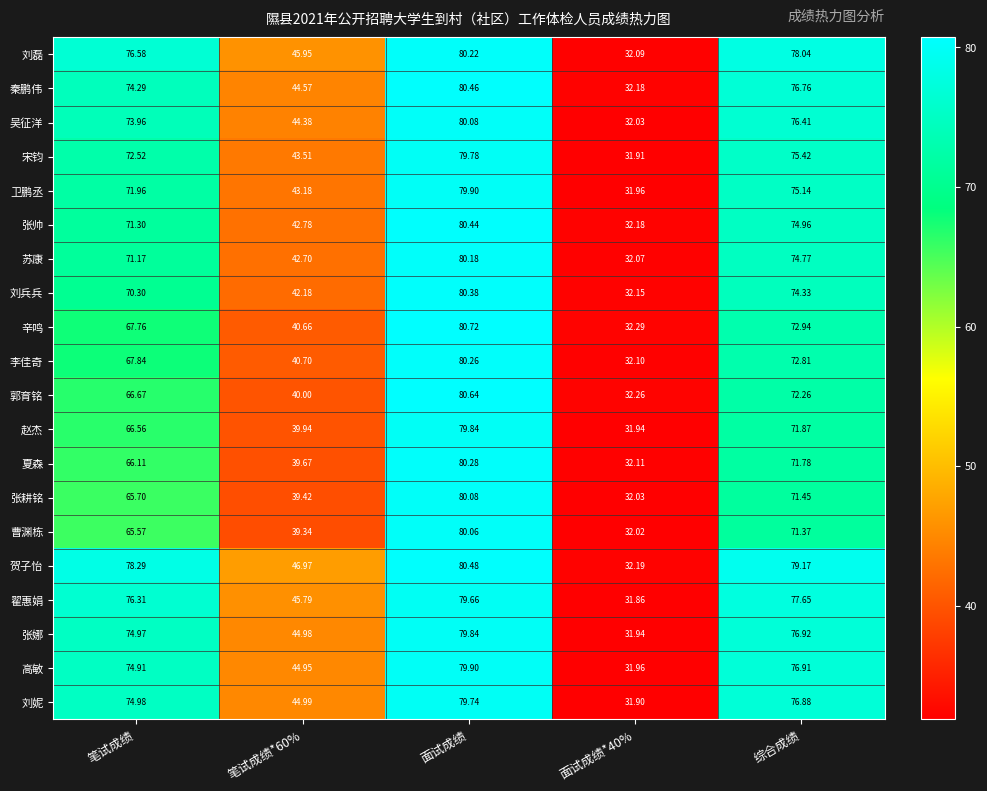

How many data points does each series have?

5